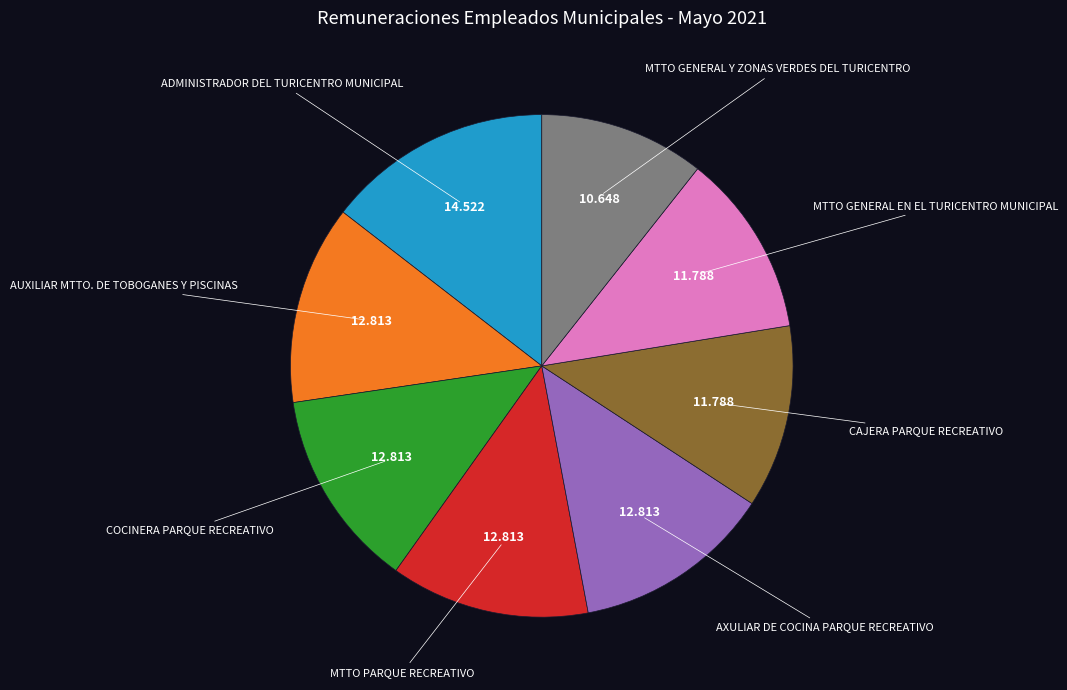

Is MTTO GENERAL Y ZONAS VERDES DEL TURICENTRO the majority of the pie?

No